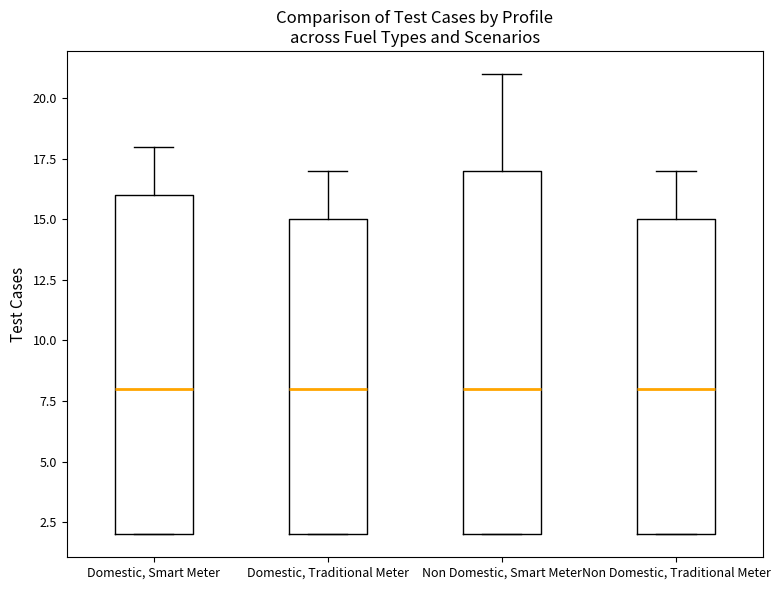

Where is the lower edge of the box for Non Domestic, Traditional Meter on the y-axis? The values are not printed on the chart, so give them approximately, as read against the axis.

2